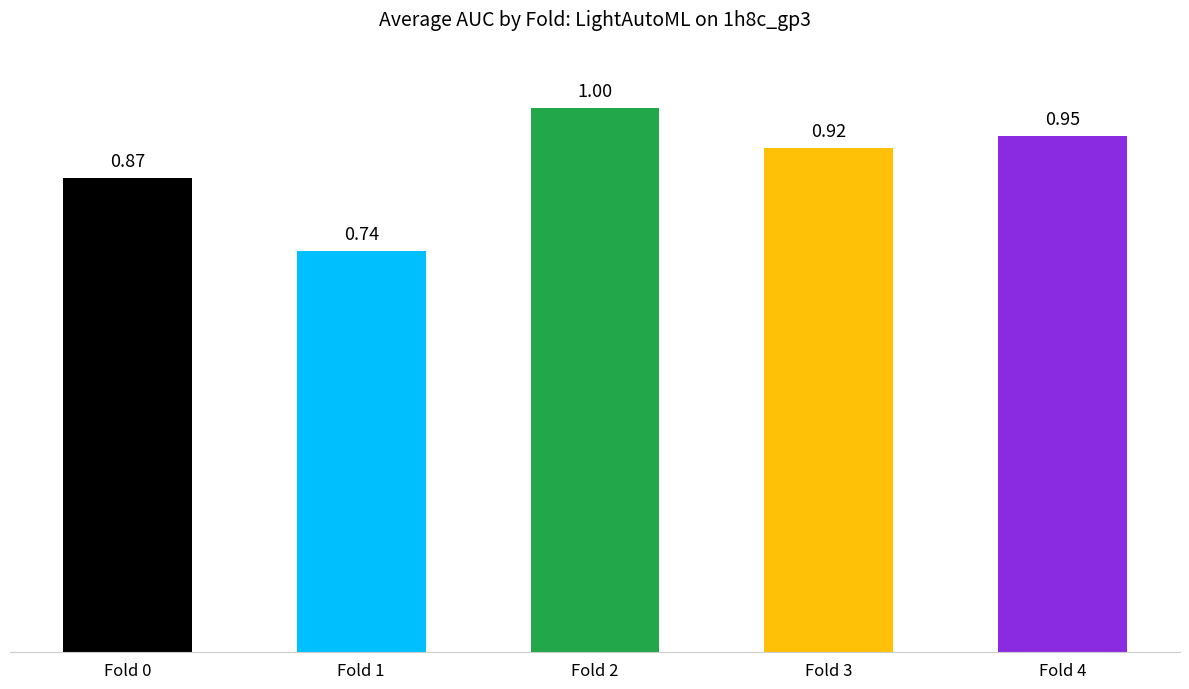

True or false: the data shows 0.5 at Fold 4.

False